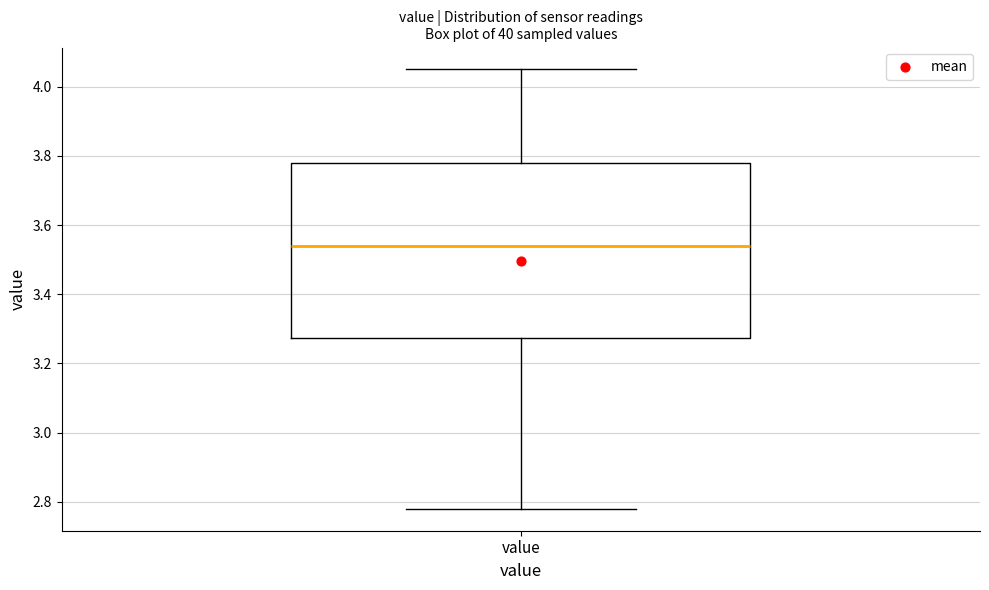

Where does the upper whisker of the box for value end on the y-axis? The values are not printed on the chart, so give them approximately, as read against the axis.

4.06